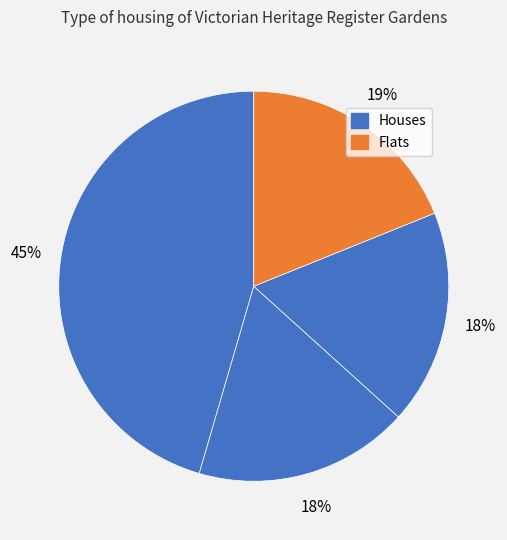

How many slices are in this pie chart?

4